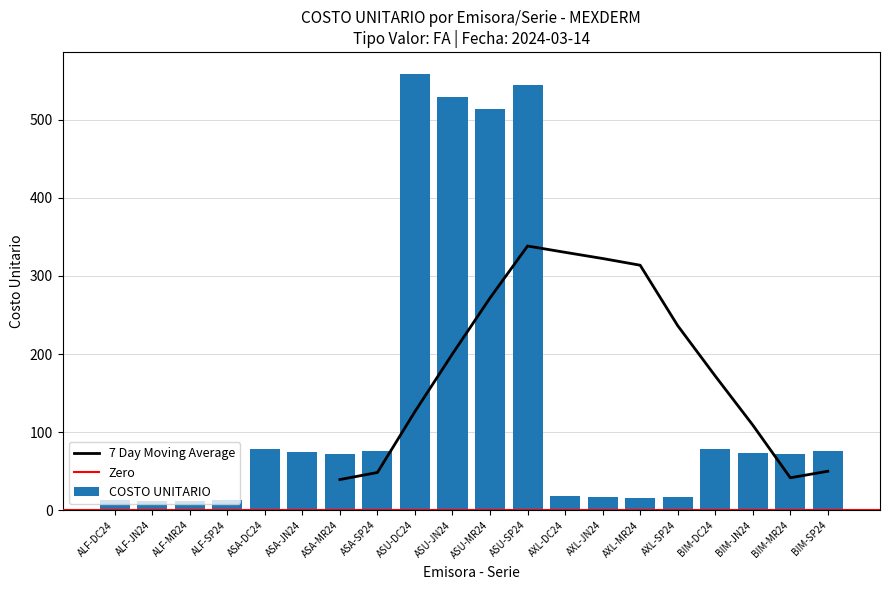

Rank the categories by value from highest to lowest.

ASU-DC24, ASU-SP24, ASU-JN24, ASU-MR24, ASA-DC24, BIM-DC24, ASA-SP24, BIM-SP24, ASA-JN24, BIM-JN24, ASA-MR24, BIM-MR24, AXL-DC24, AXL-SP24, AXL-JN24, AXL-MR24, ALF-DC24, ALF-SP24, ALF-JN24, ALF-MR24